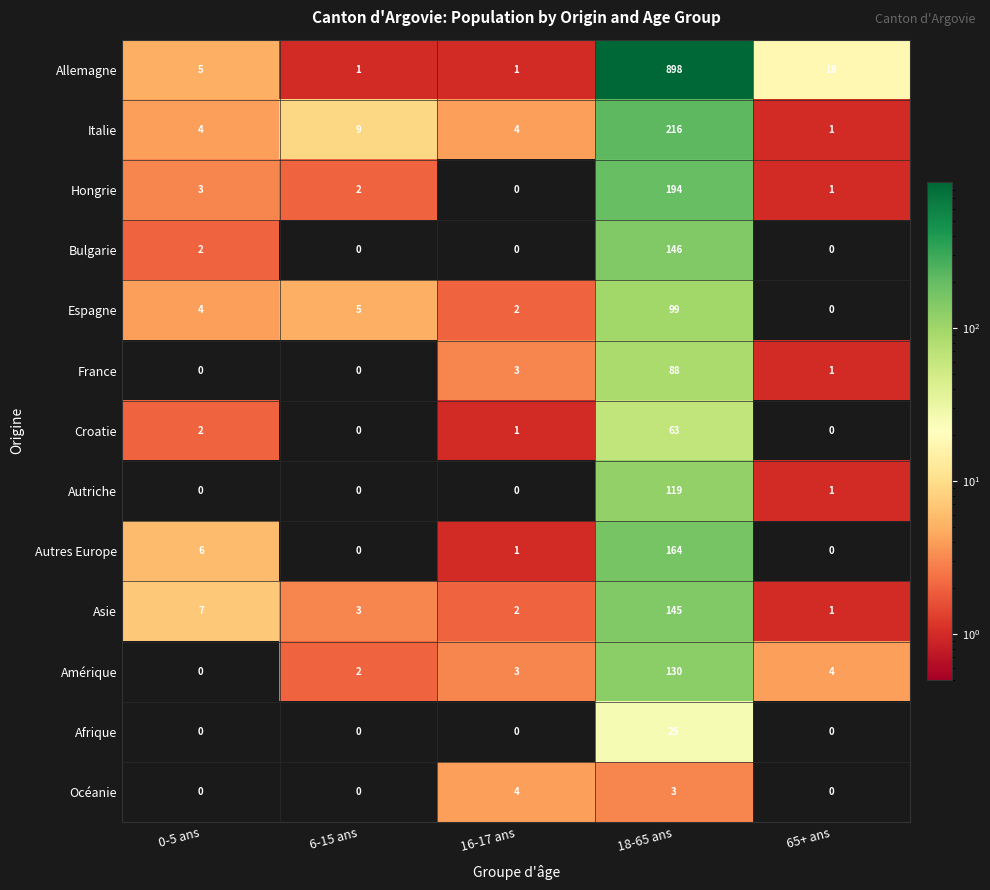

What is the spread (max minus min) of values at 6-15 ans?

9